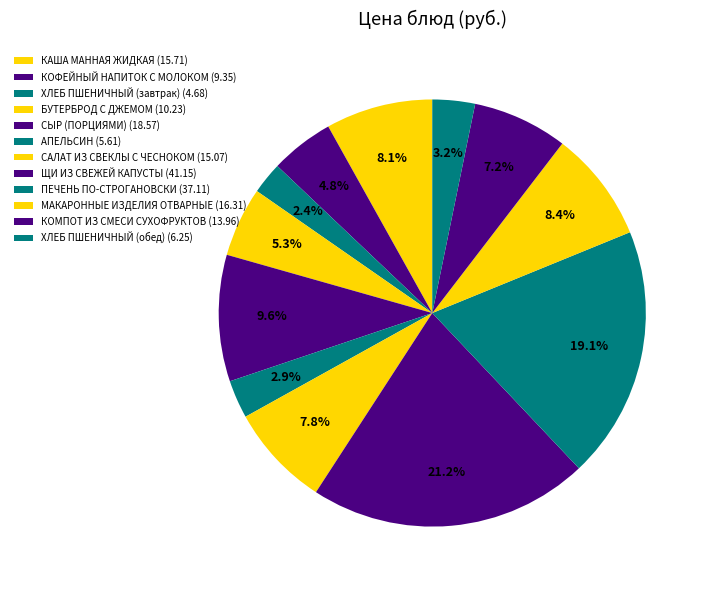

To the nearest percent, what portion does СЫР (ПОРЦИЯМИ) represent?

10%